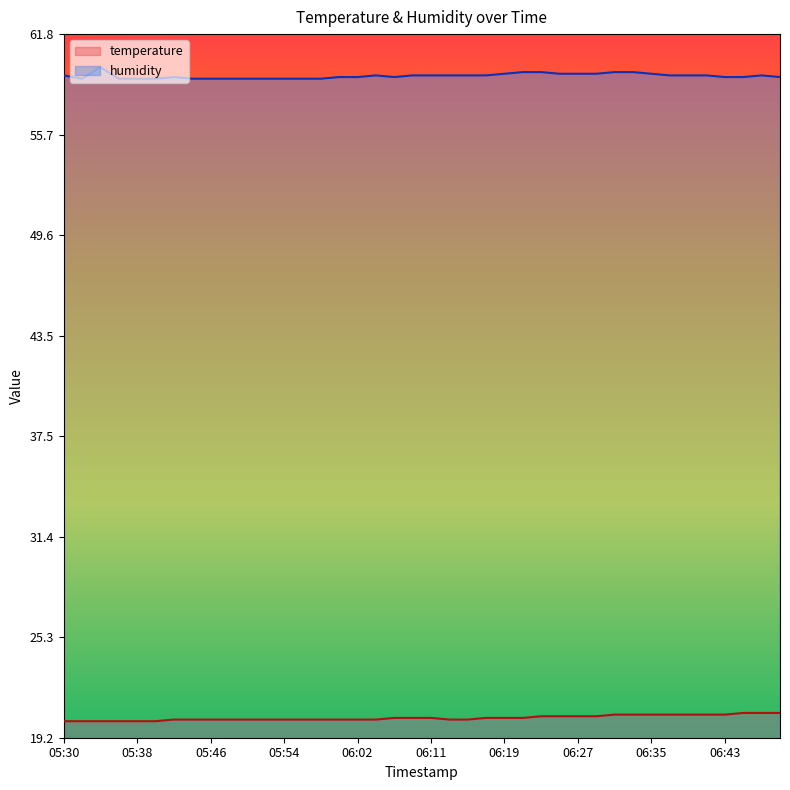

What is the difference between the maximum and minimum values in the temperature series?

0.5